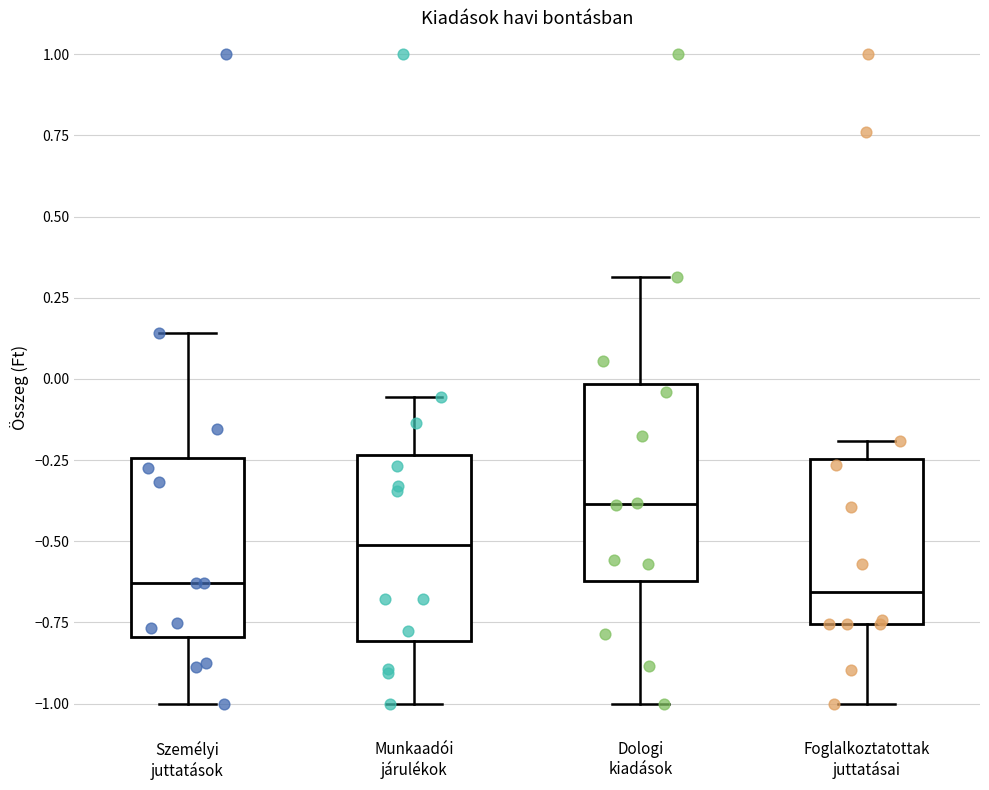

Reading left to right, transcribe this box plot: for each box, give where its median line is, the range the box spans, and where its two whiskers end, as read against the y-axis. The values are not printed on the chart, so give them approximately, as read against the axis.

Személyi juttatások: median -0.65, box -0.80 to -0.25, whiskers -1.00 to 0.15
Munkaadói járulékok: median -0.50, box -0.80 to -0.25, whiskers -1.00 to -0.05
Dologi kiadások: median -0.40, box -0.60 to 0.00, whiskers -1.00 to 0.30
Foglalkoztatottak juttatásai: median -0.65, box -0.75 to -0.25, whiskers -1.00 to -0.20